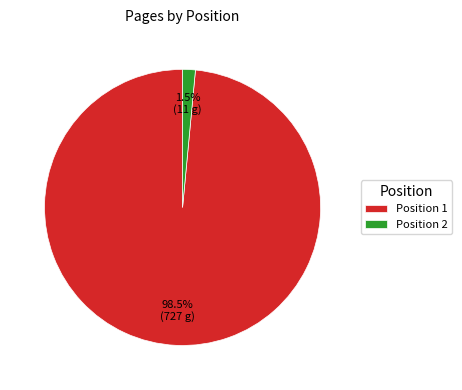

What percentage is NOT represented by Position 1?

1.5%